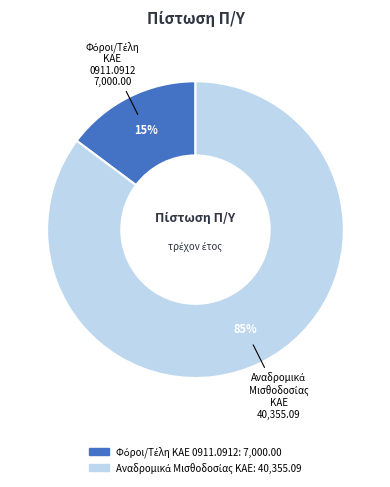

Does any single category account for the majority?

Yes